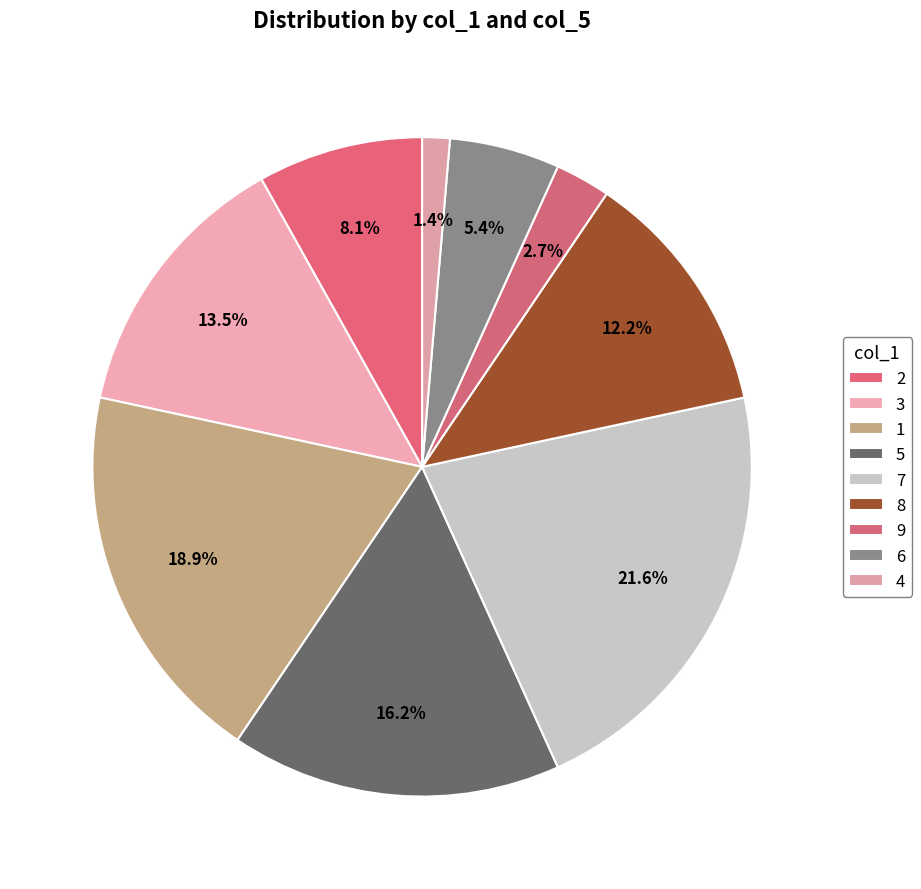

Count the number of slices in the pie.

9